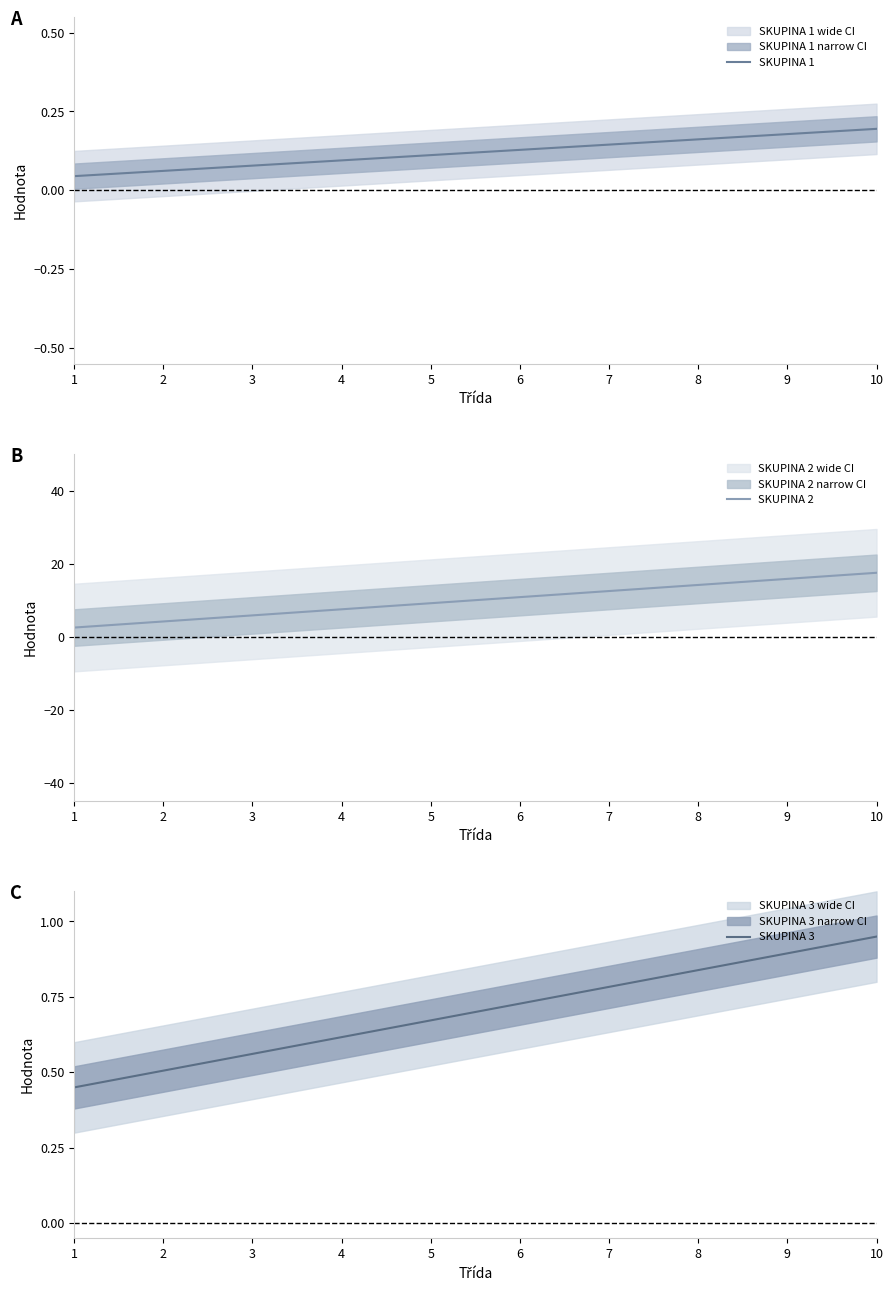

Is it true that SKUPINA 2 equals 14.8 at 6?

False